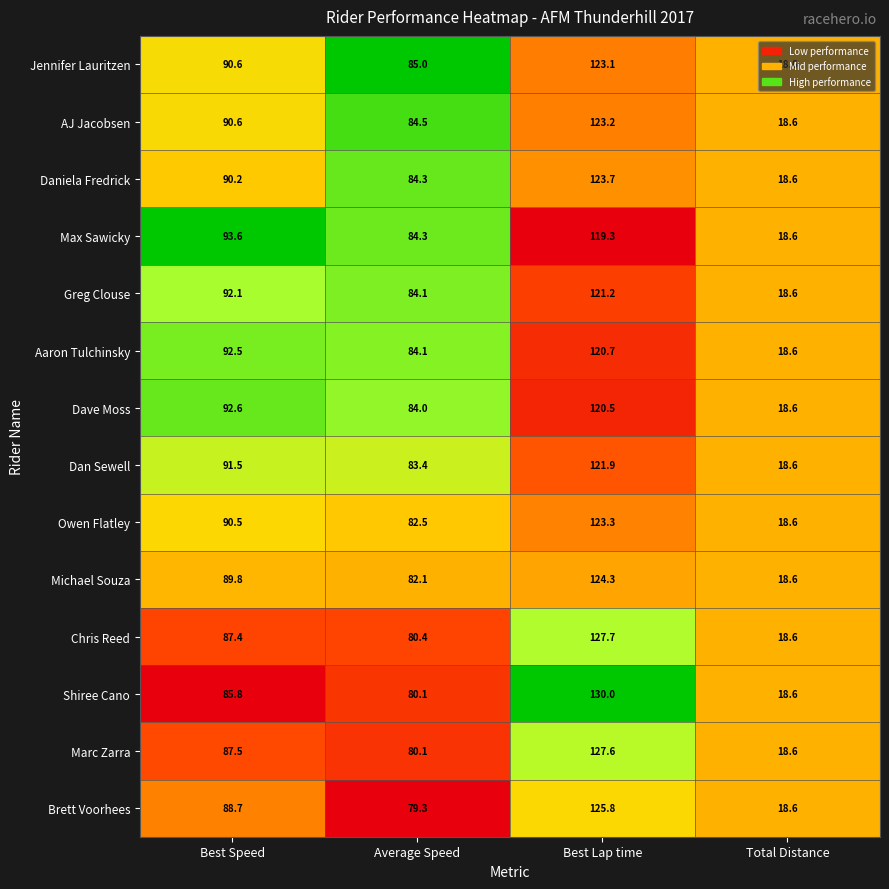

At which category is the sum across all series the highest?

Best Lap time